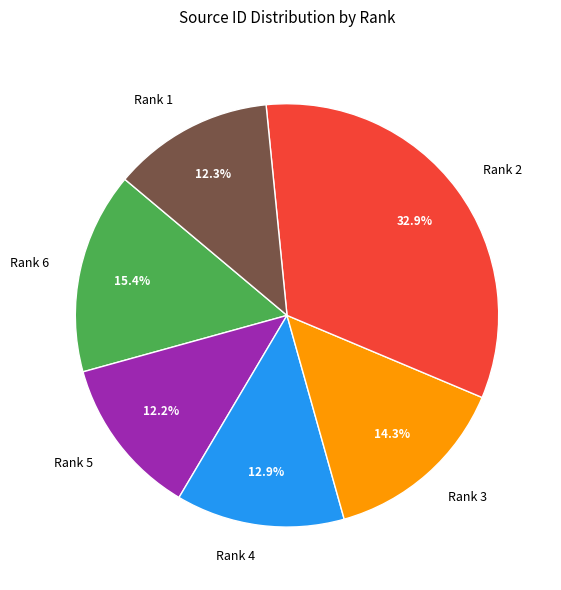

Count the number of slices in the pie.

6